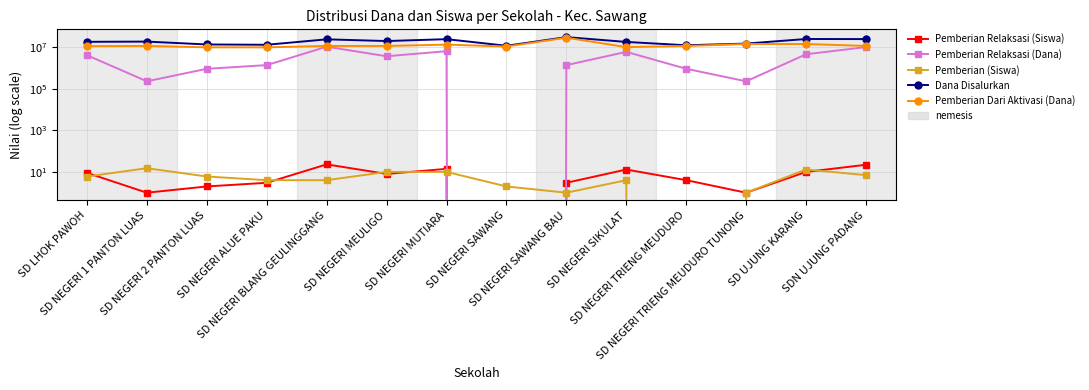

True or false: Pemberian Relaksasi (Dana) and Dana Disalurkan cross at least once.

False